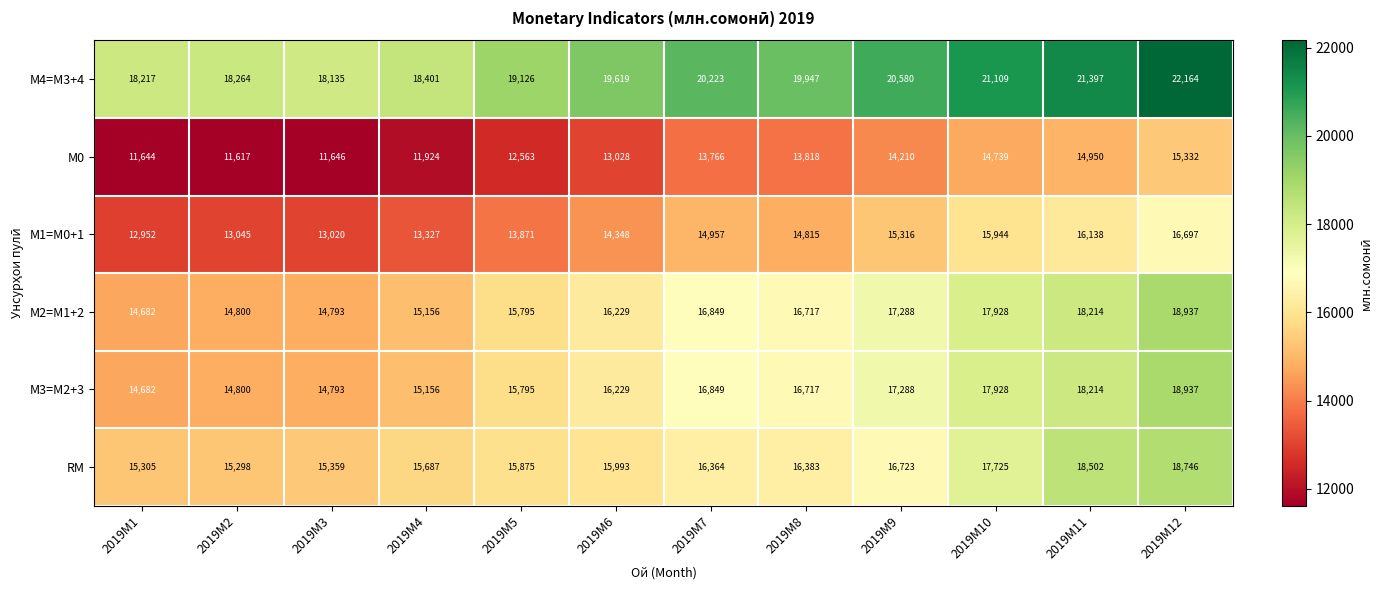

At which label does М1=M0+1 first exceed 14815?

2019M7